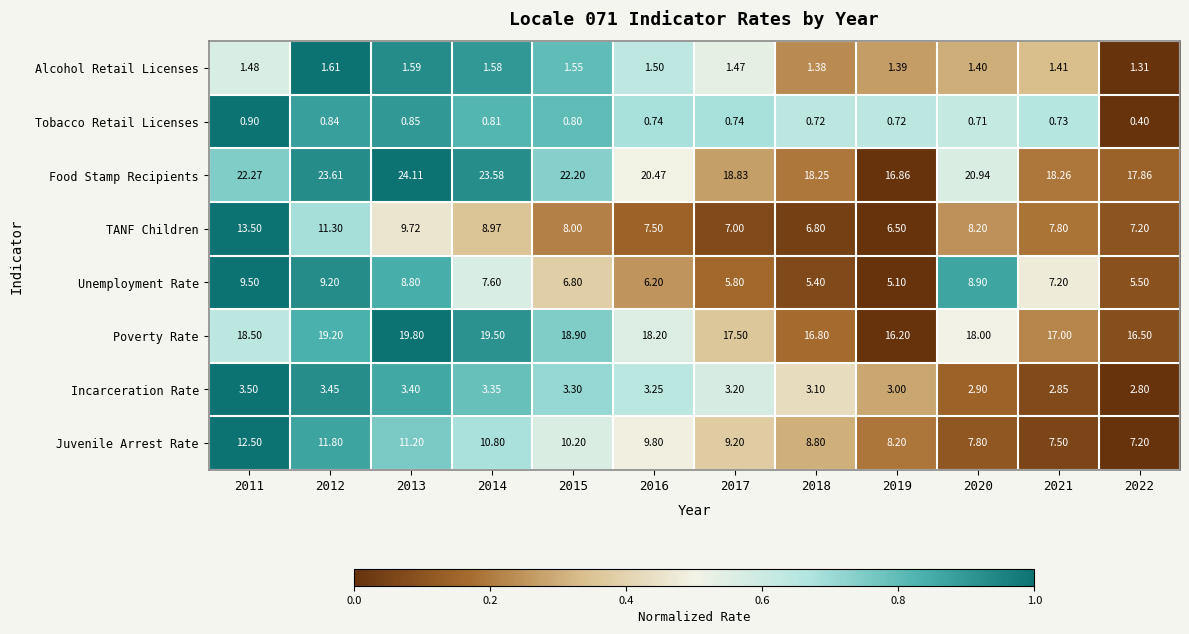

What is the total value across all series at 2011?

82.2